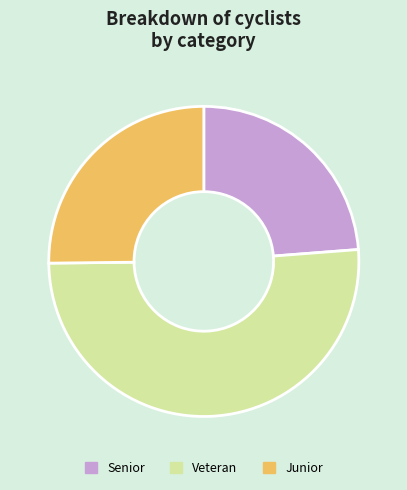

Count the number of slices in the pie.

3